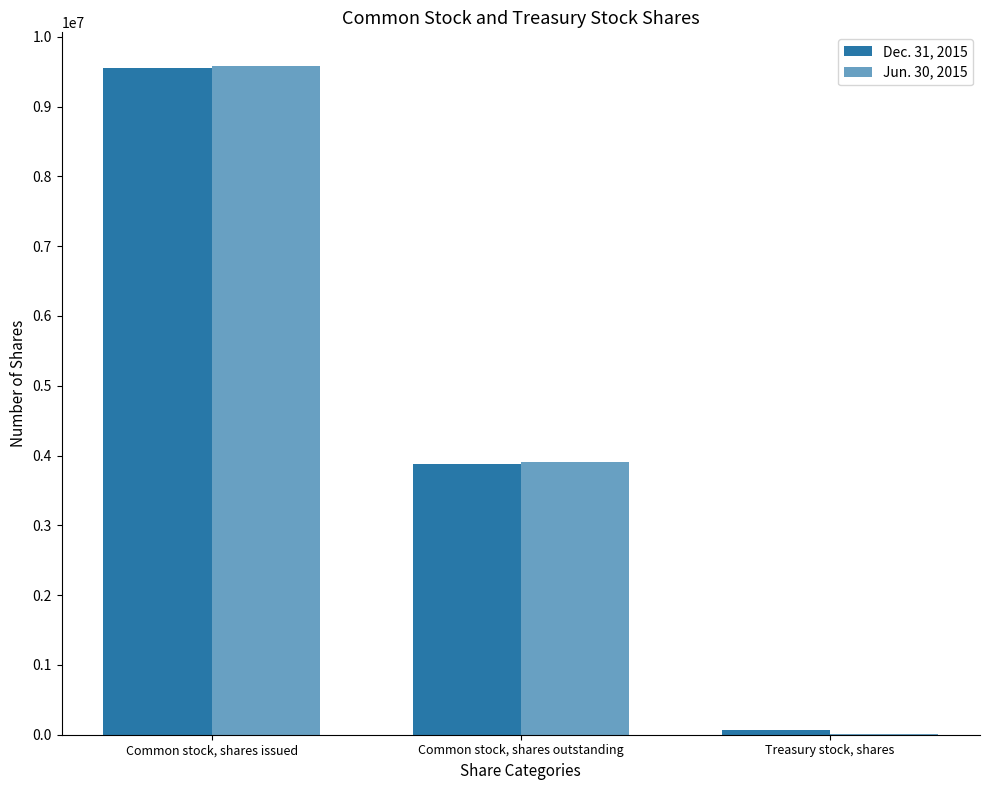

What is the minimum value shown in the chart?

3289